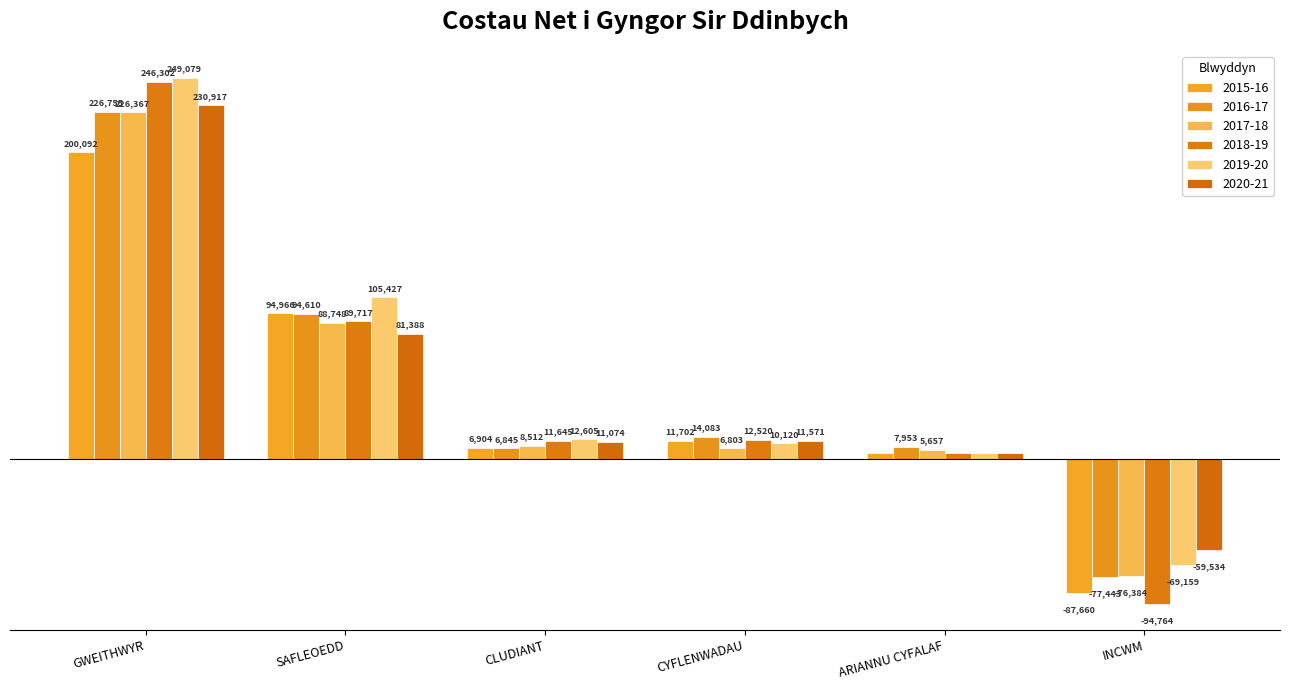

True or false: 2019-20 has a value of 145696.5 at SAFLEOEDD.

False